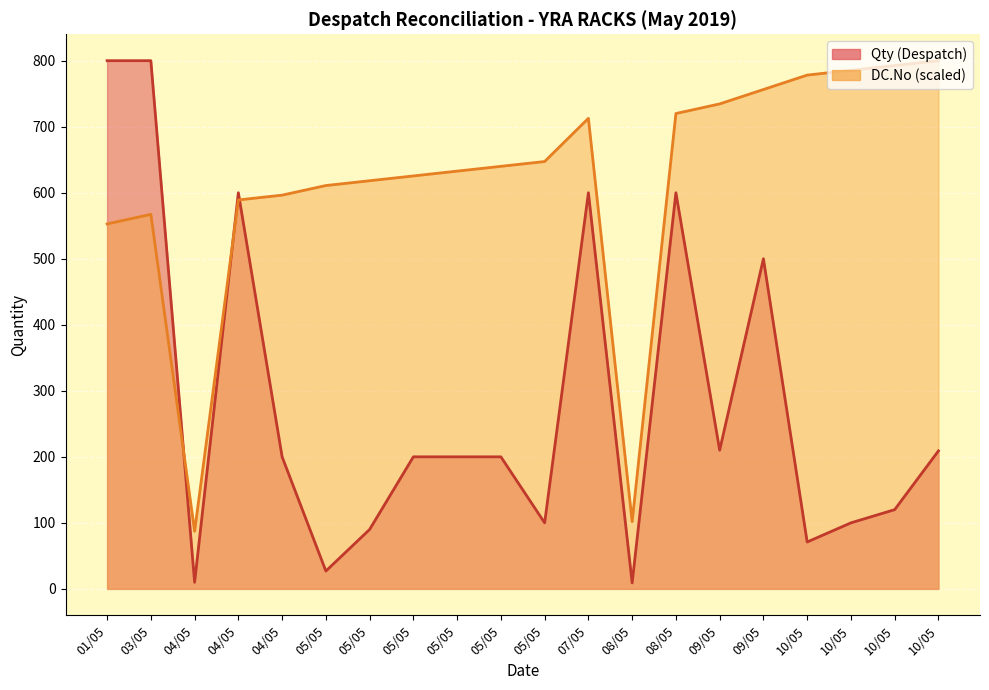

The Qty (Despatch) series shows 200.0 at 04/05. True or false?

True